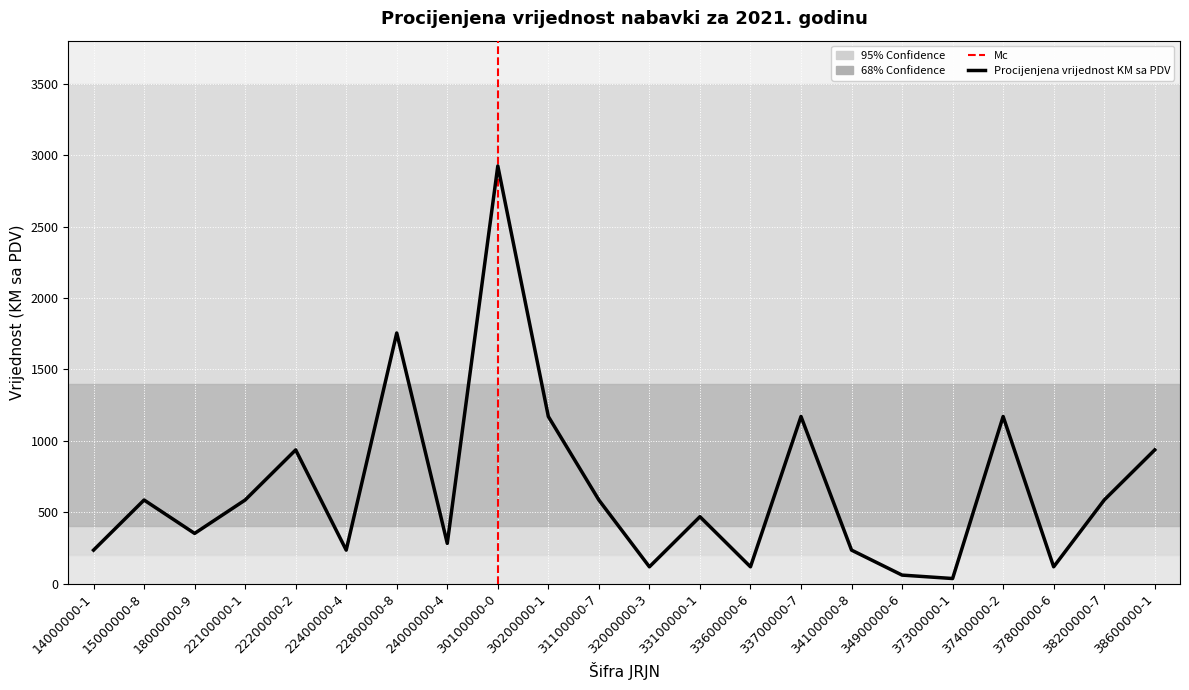

What is the ratio of the value at 33600000-6 to the value at 34100000-8?

0.5